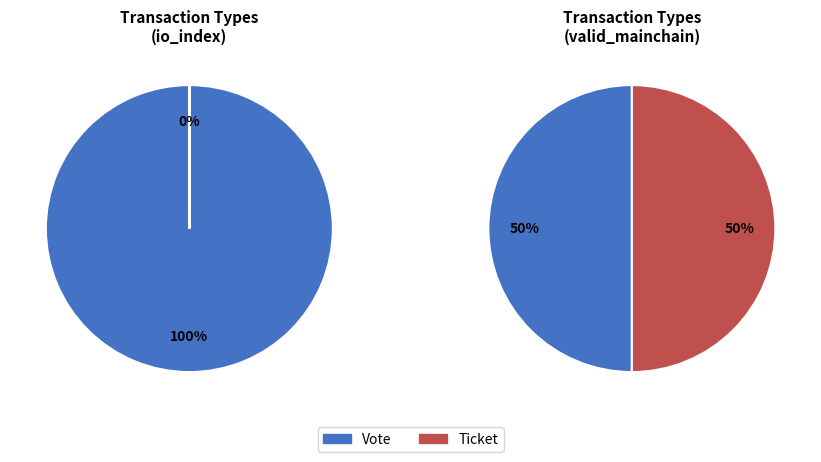

Does Vote (io_index=1) account for over 50% of the chart?

Yes